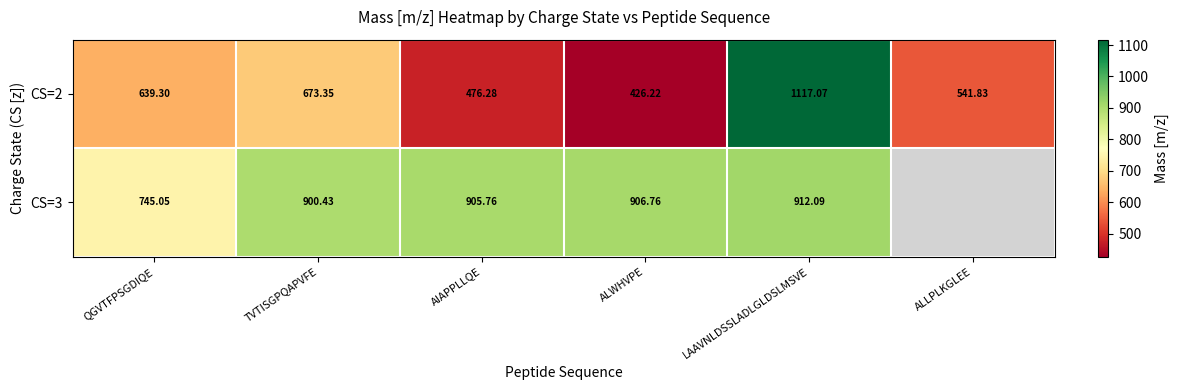

Is the value of CS=3 at QGVTFPSGDIQE greater than the value of CS=2 at AIAPPLLQE?

Yes